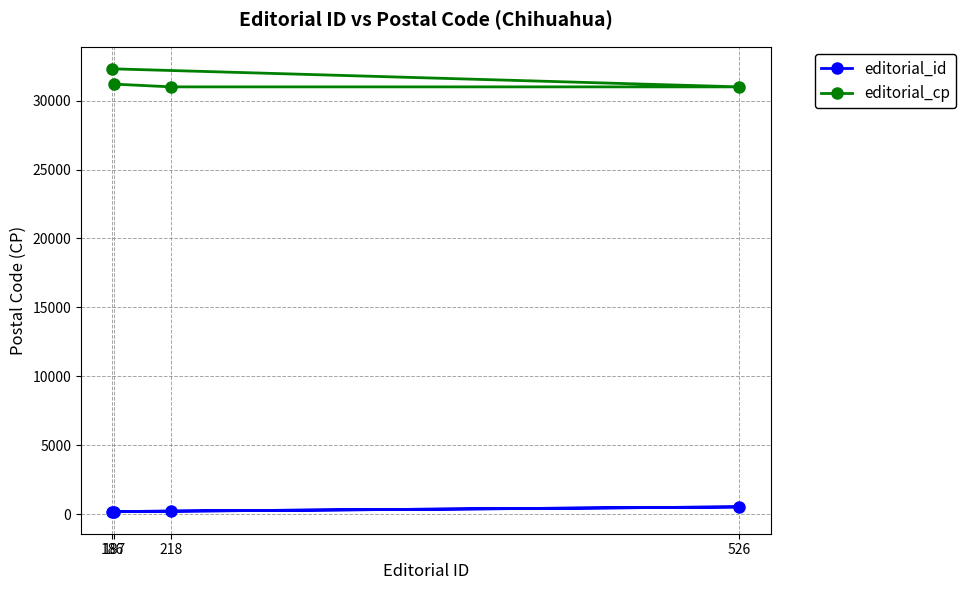

Does the chart have visible grid lines?

Yes